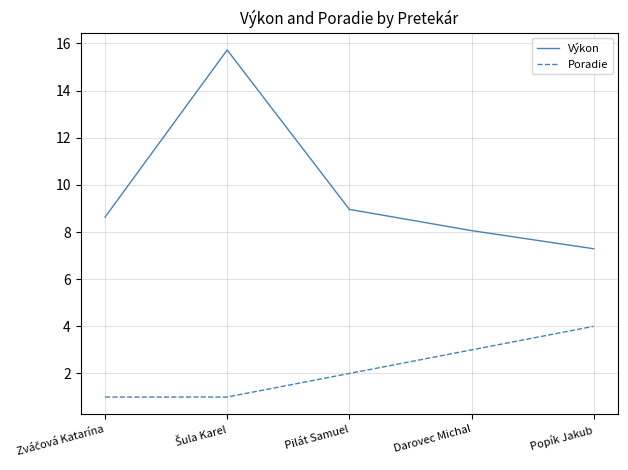

What is the highest value of the Výkon series?

15.7